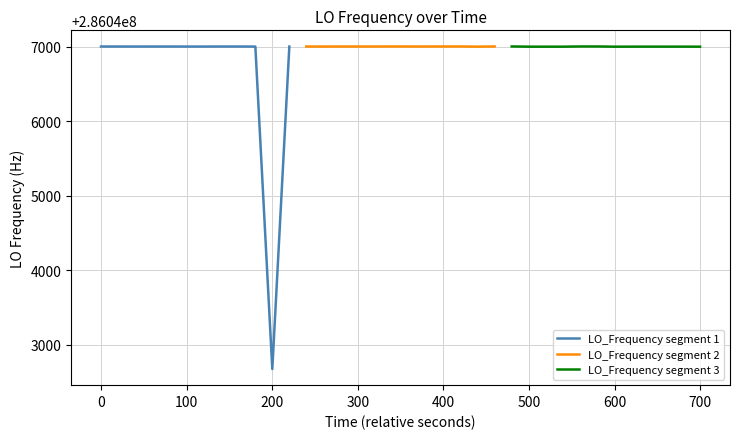

Approximately how many times larger is the value at 21 compared to 25?

1.0